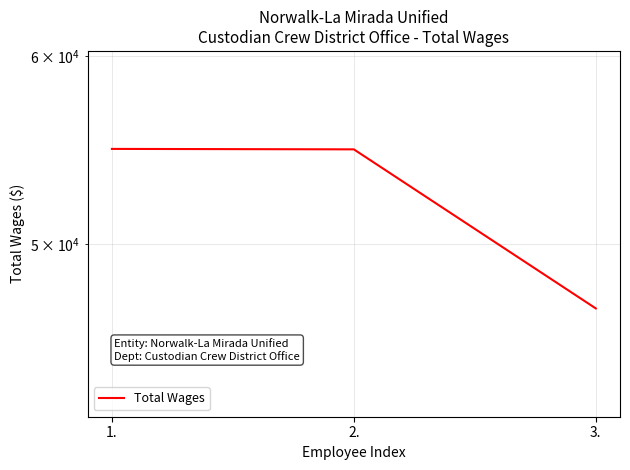

True or false: the data shows 64422 at 3..

False